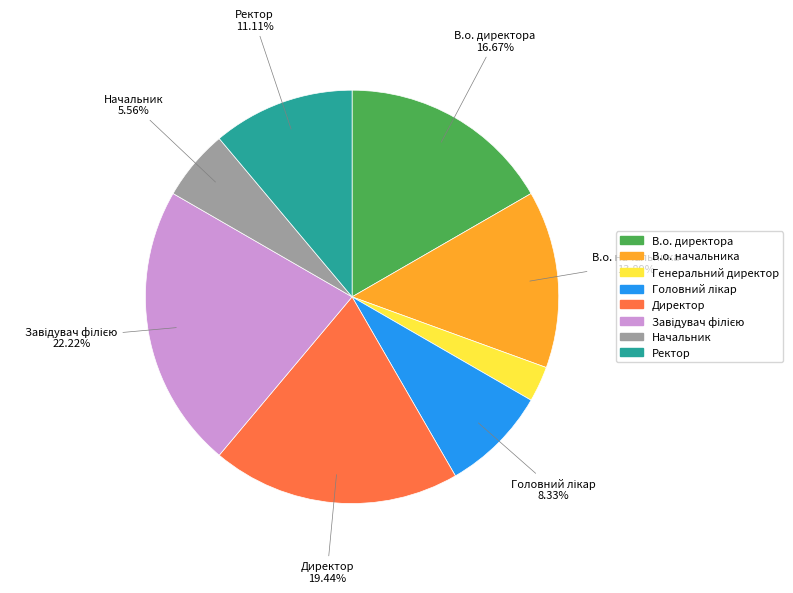

Do Ректор and В.о. начальника together represent more than half of the pie?

No